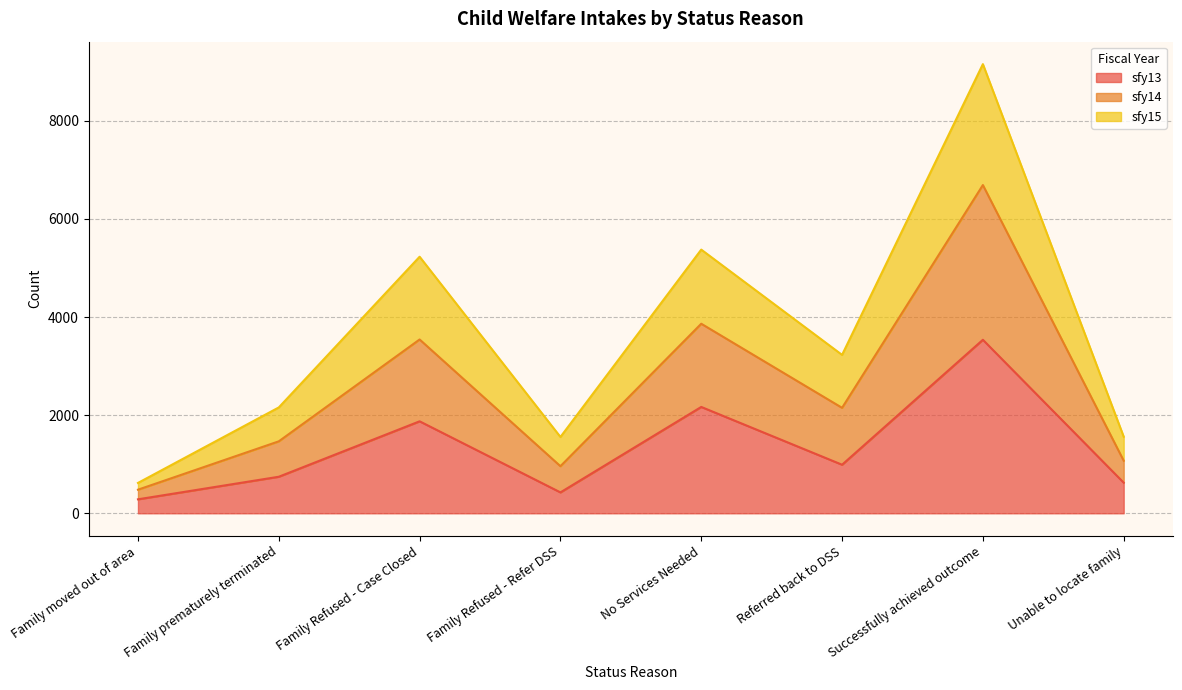

The value of sfy13 at Unable to locate family is 624. True or false?

True